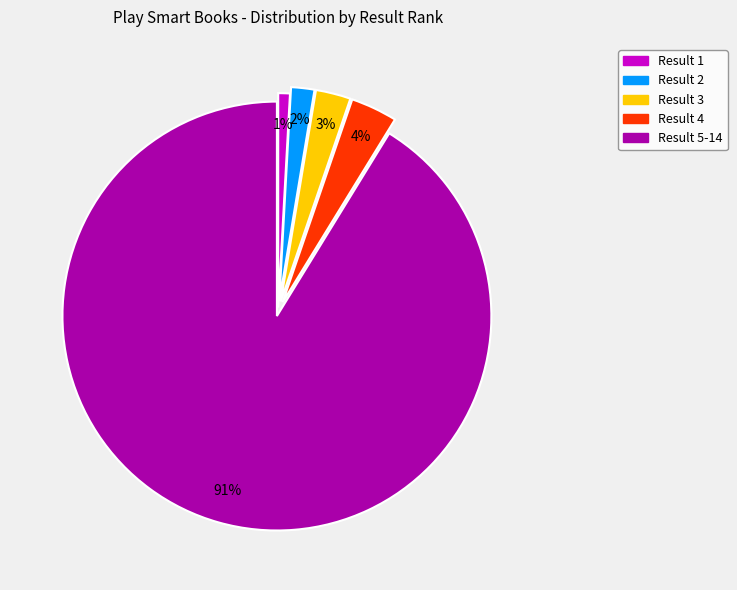

True or false: Result 5-14 accounts for 85% of the total.

False